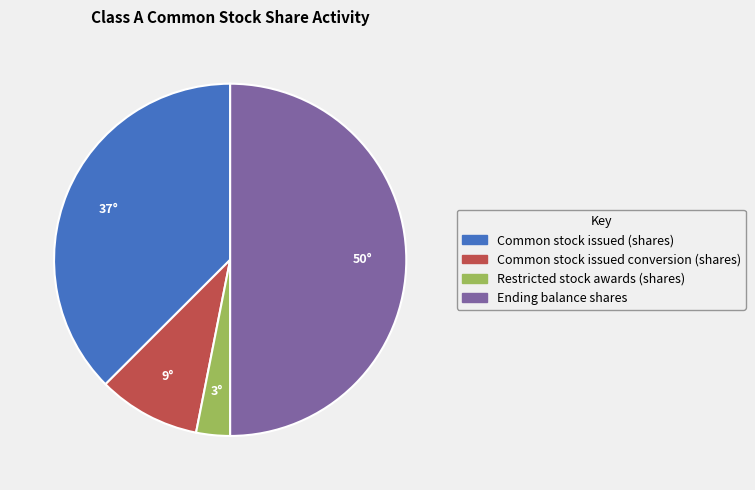

Approximately how many times larger is the value at Common stock issued conversion (shares) compared to Common stock issued (shares)?

0.3